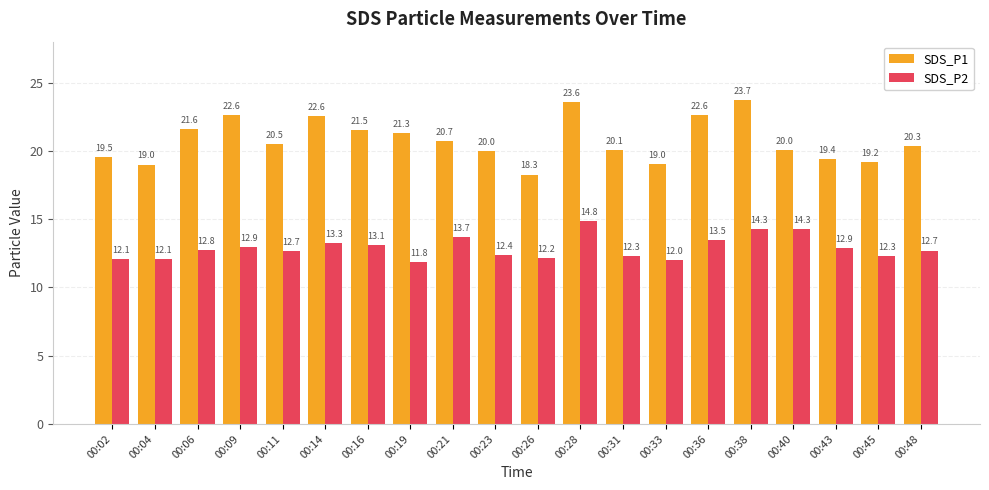

What is the sum of the SDS_P1 values at 00:14 and 00:45?

41.7